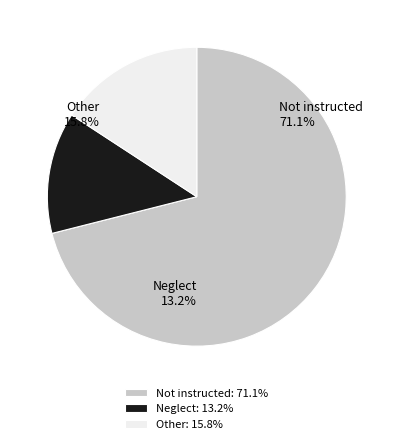

Does Score 3 account for over 50% of the chart?

No